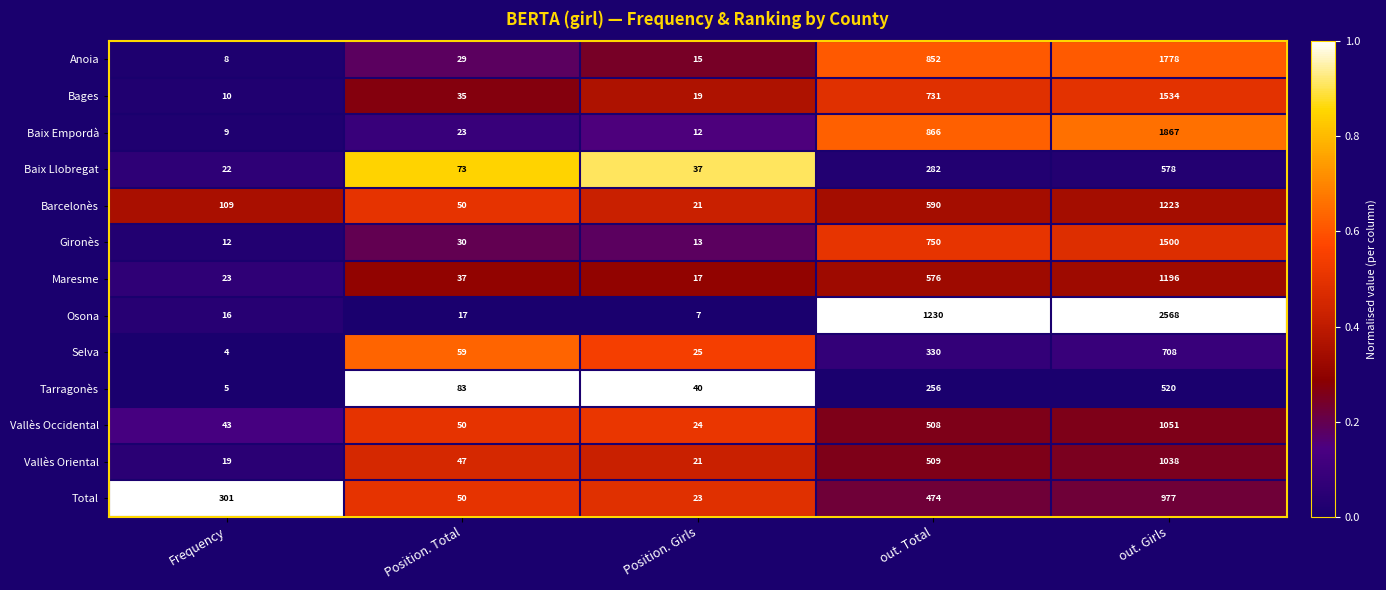

What is the sum of the Anoia values at Position. Total and out. Girls?

1807